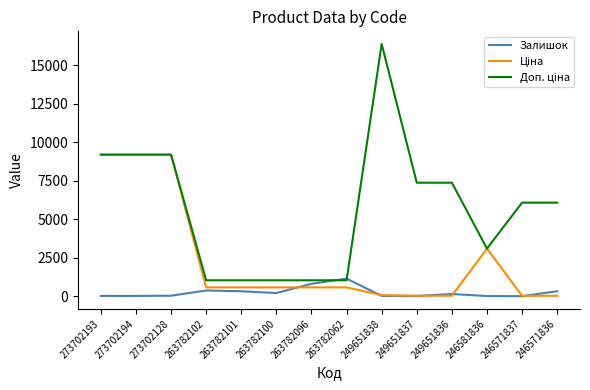

Is it true that Залишок equals 20.0 at 273702193?

True